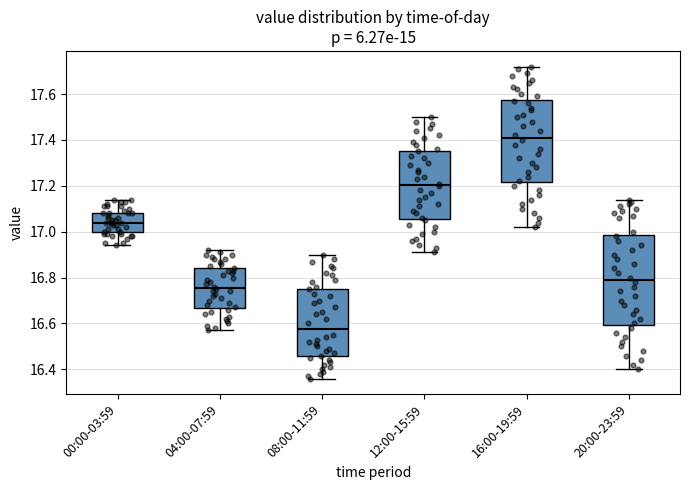

Comparing the boxes themselves (not the whiskers), which one is the tallest?

20:00-23:59